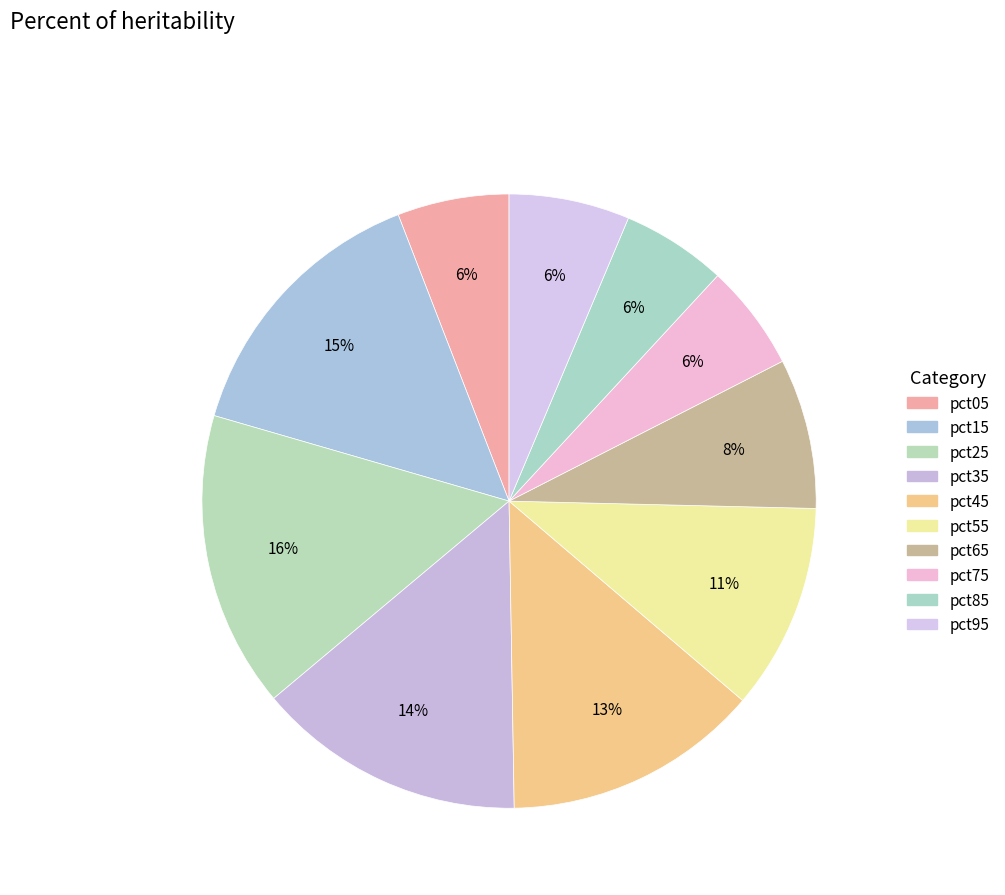

To the nearest percent, what percentage of the pie is pct35?

14%